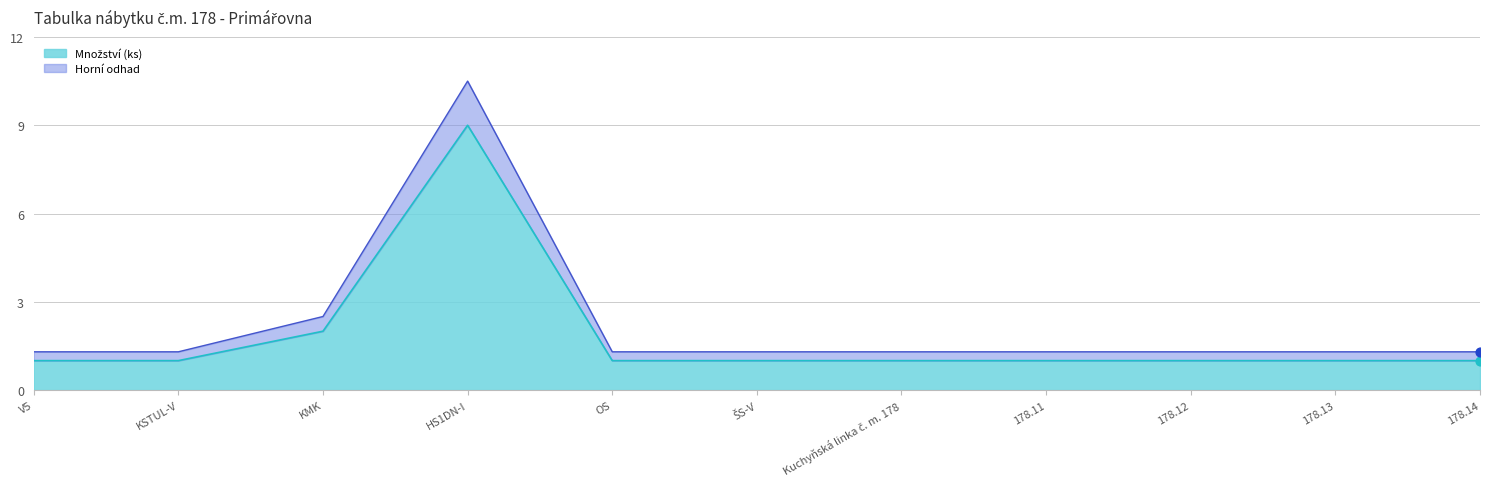

Which has a higher value, OS or 178.12?

OS